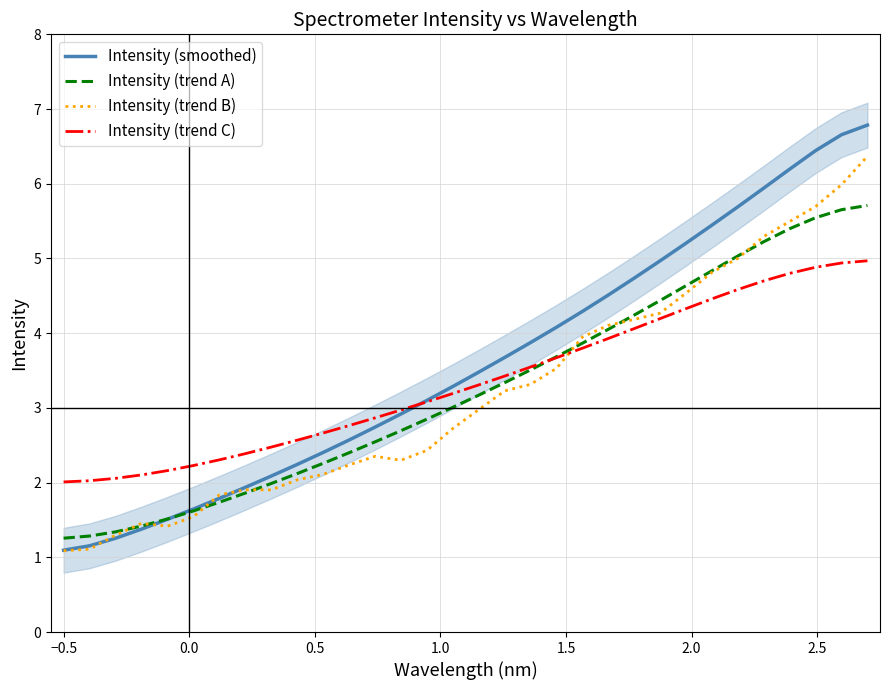

What is the highest value of the Intensity (trend A) series?

5.7